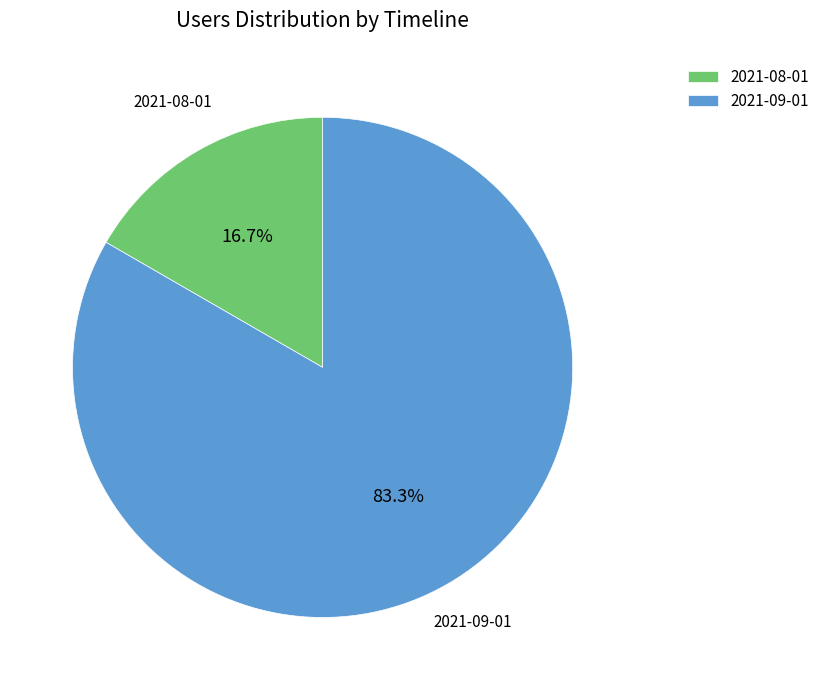

Between 2021-08-01 and 2021-09-01, which is larger?

2021-09-01